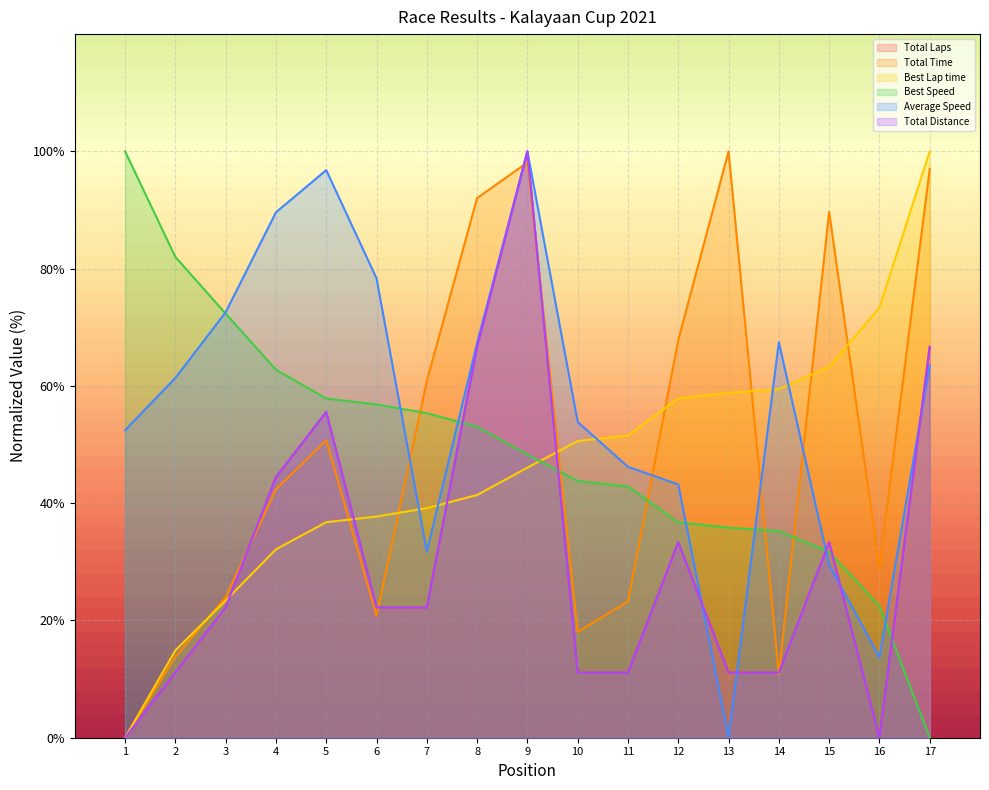

Between which two adjacent categories do Total Time and Best Speed first intersect?

6 and 7